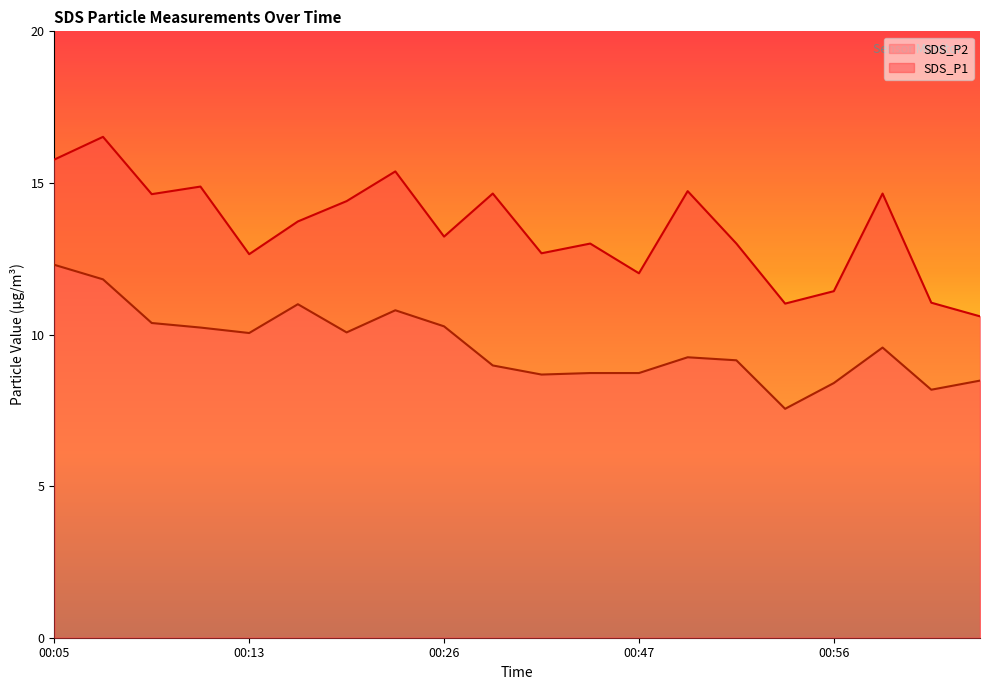

True or false: SDS_P2 and SDS_P1 intersect in this chart.

False